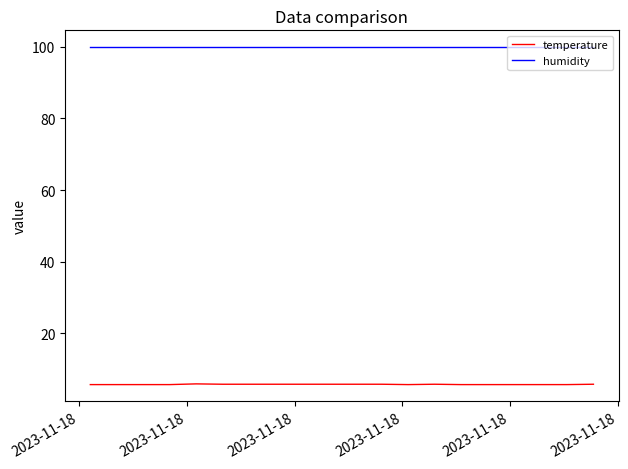

True or false: temperature and humidity intersect in this chart.

False